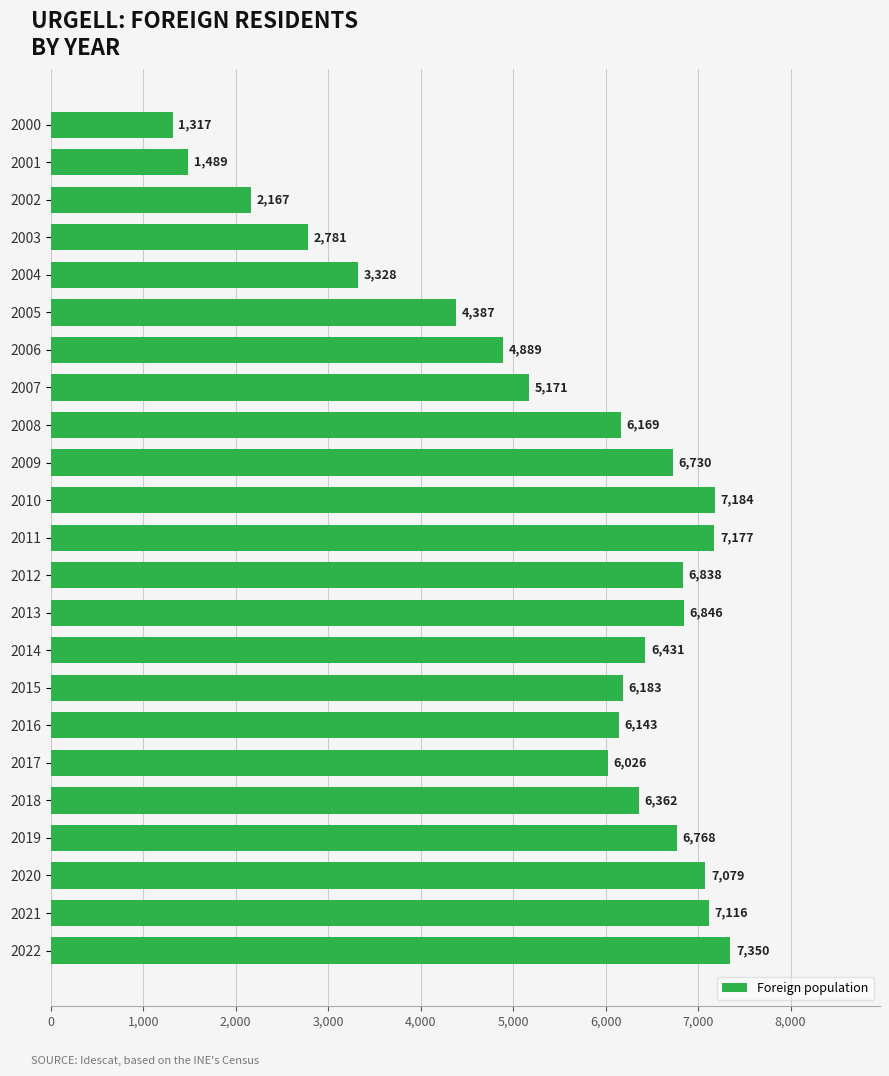

How many bars are there in total?

23